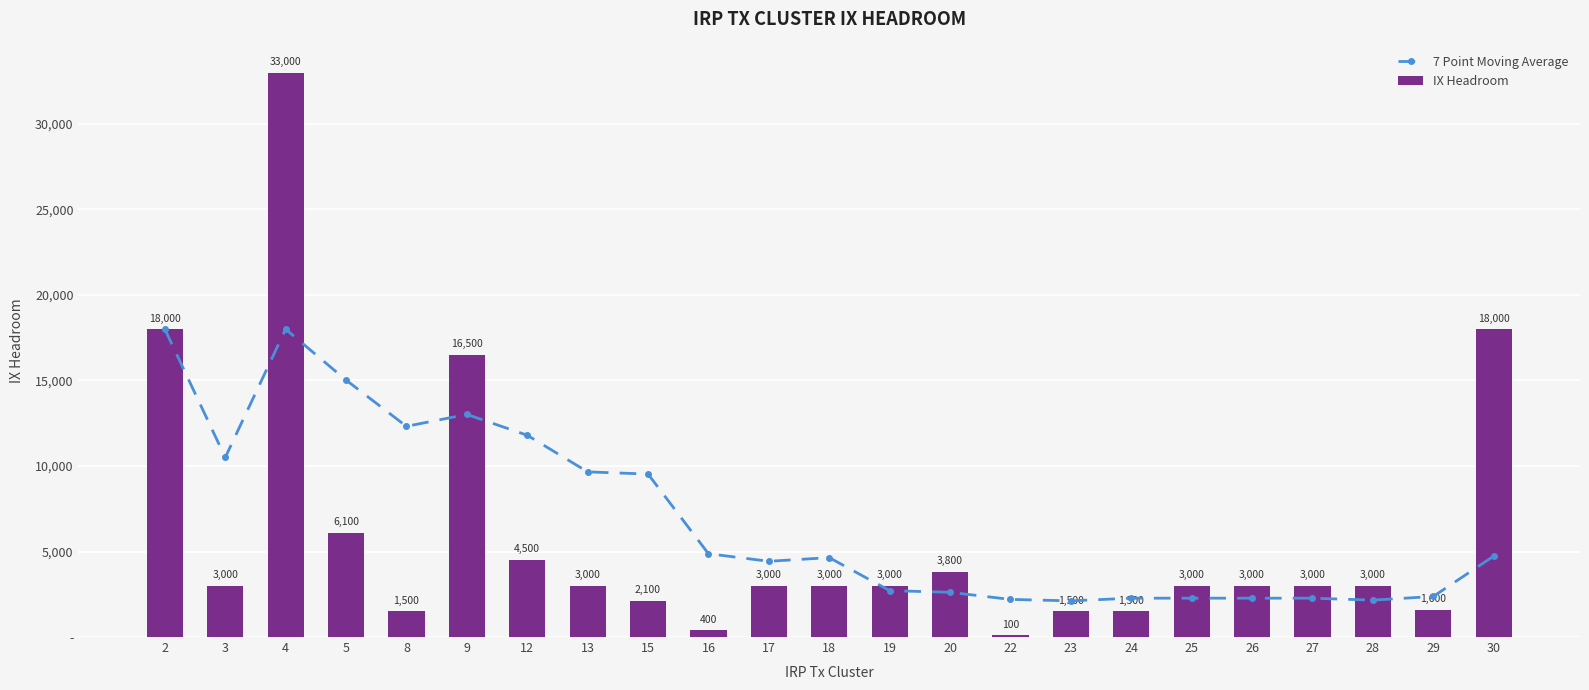

What are all the series names shown in the legend?

7 Point Moving Average, IX Headroom